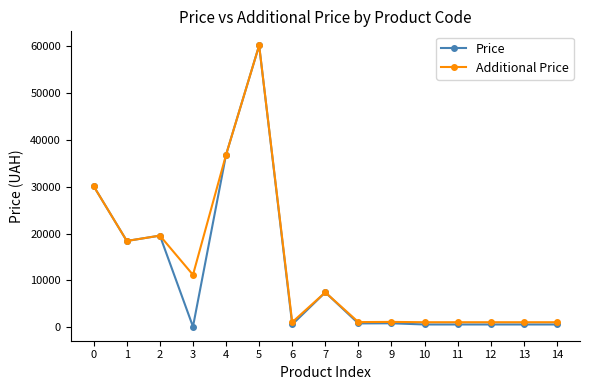

The value of Price at 7 is 2825.2. True or false?

False